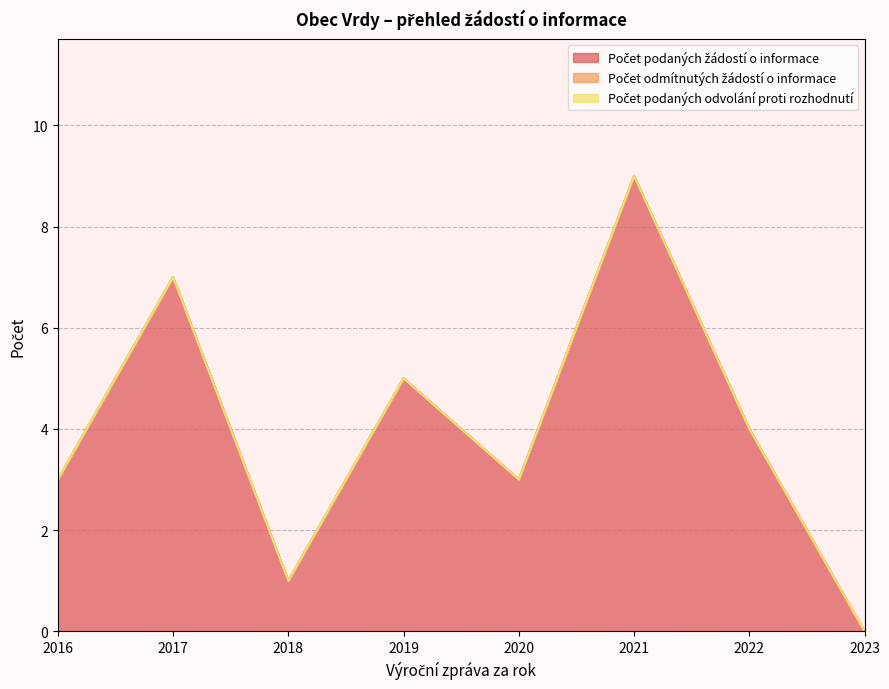

True or false: Počet podaných odvolání proti rozhodnutí and Počet odmítnutých žádostí o informace intersect in this chart.

False